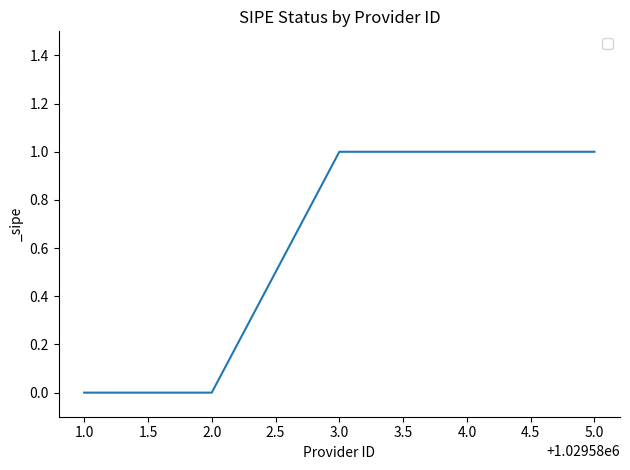

How many series are shown in this chart?

1